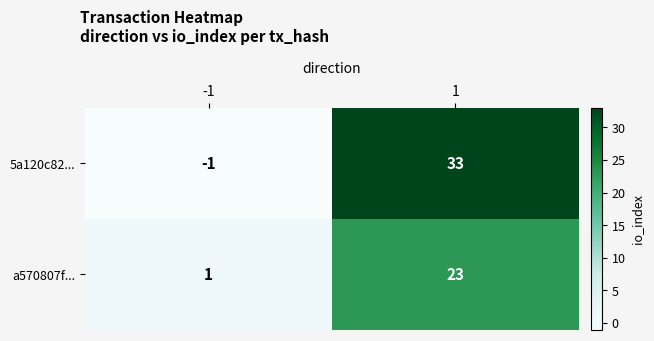

What is the maximum value shown in the chart?

33